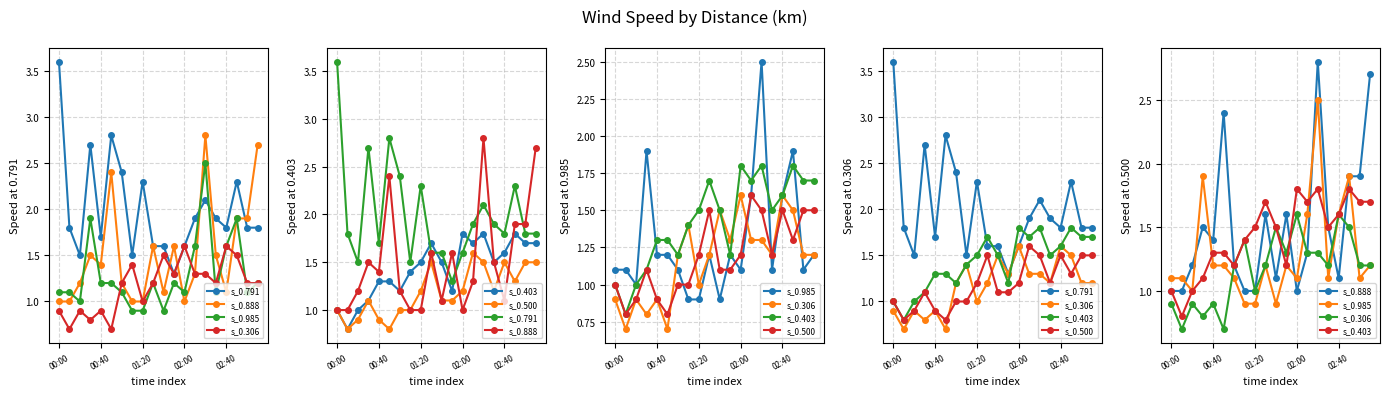

True or false: s_0.791 and s_0.403 intersect in this chart.

True